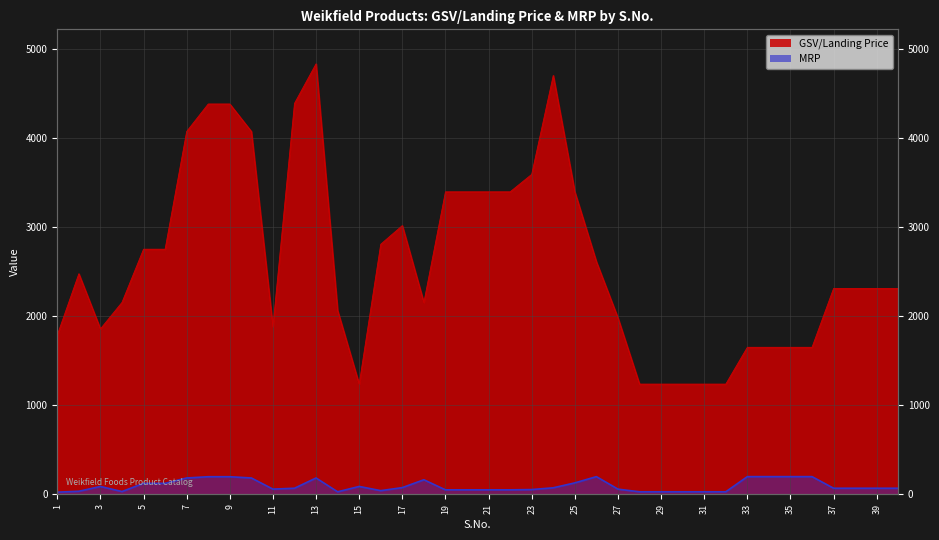

Which label corresponds to the largest value in the chart?

13